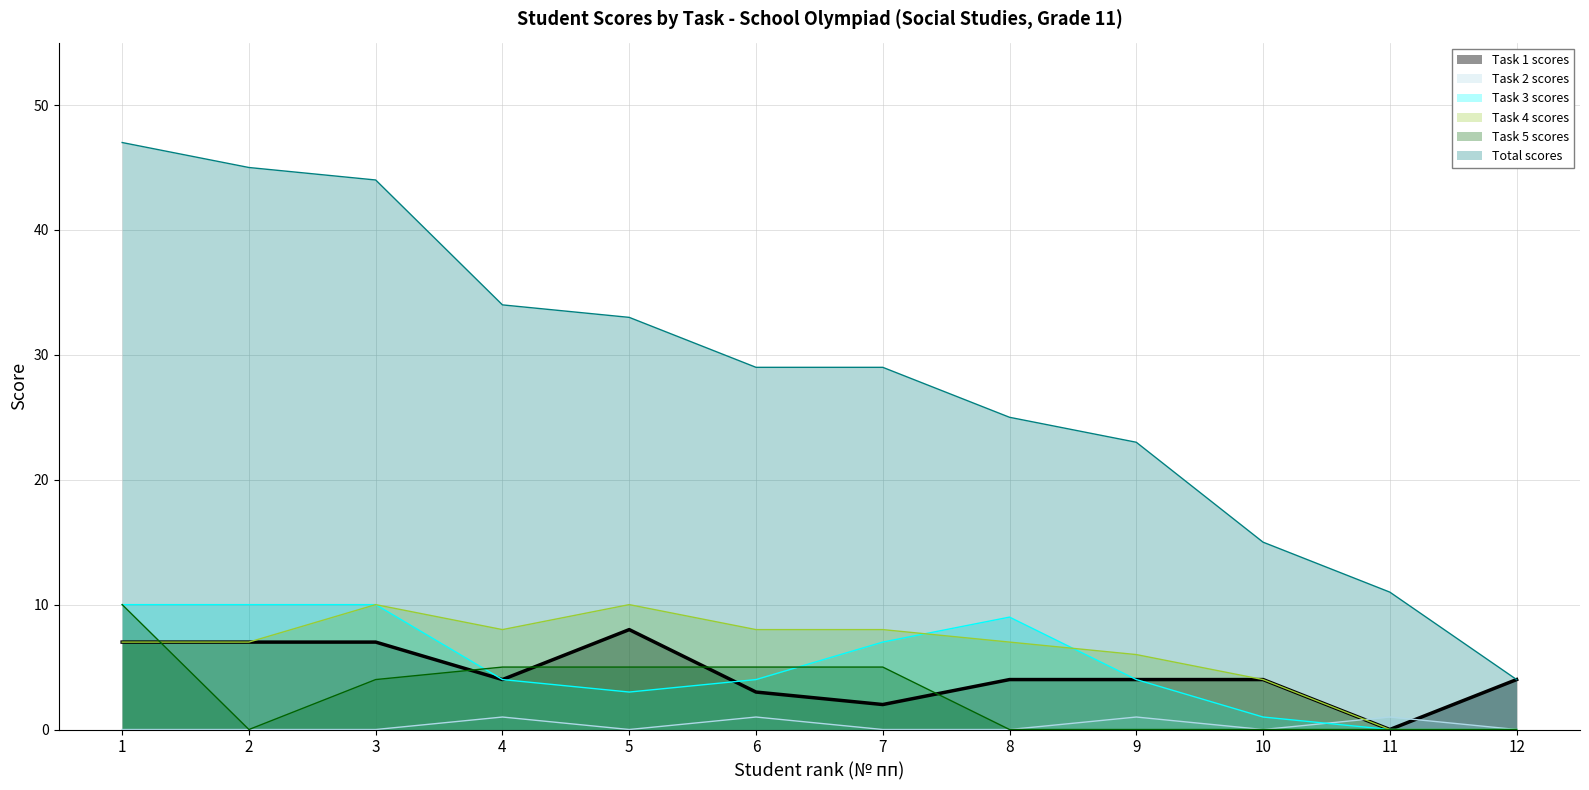

Does the chart display data point markers on the line(s)?

No